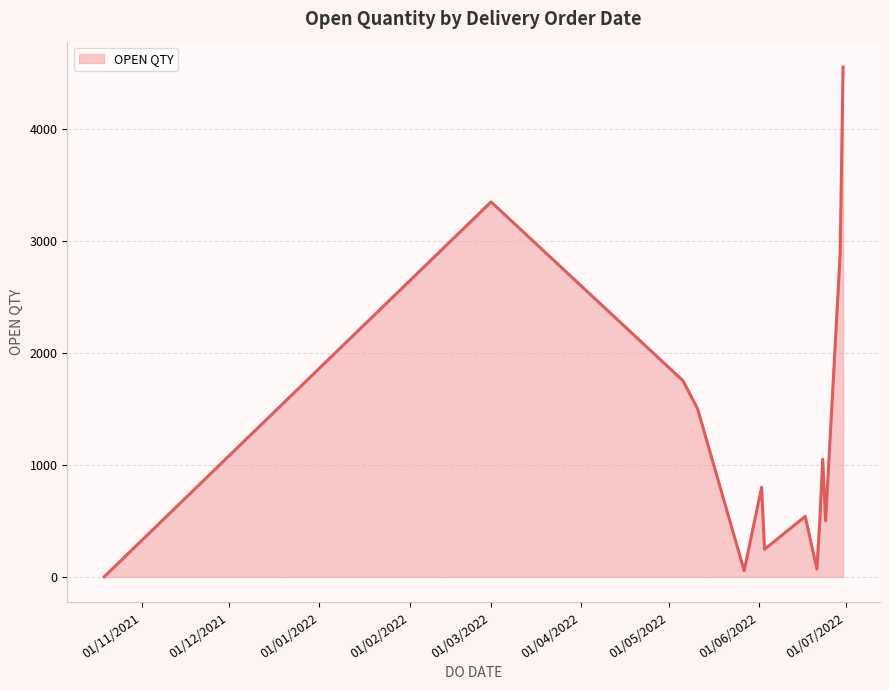

What is the difference between the maximum and minimum values?

4549